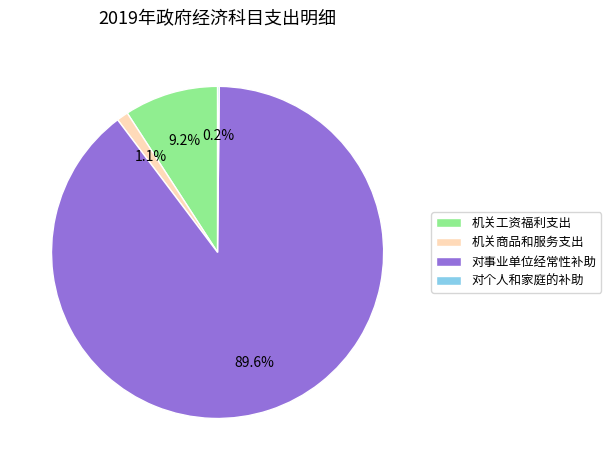

Between 对事业单位经常性补助 and 机关工资福利支出, which is larger?

对事业单位经常性补助